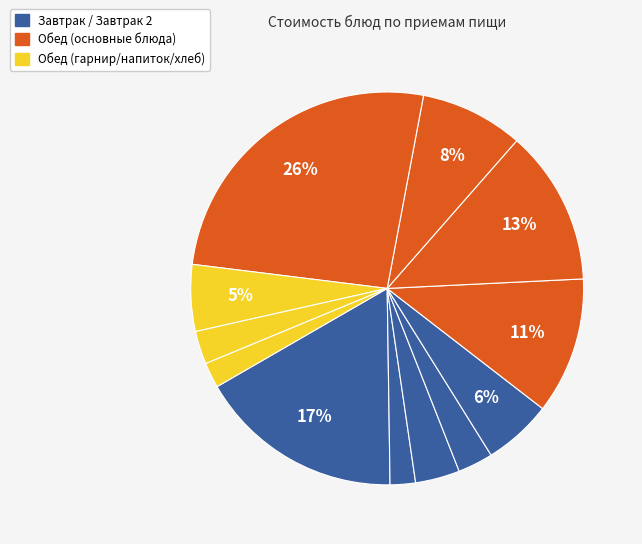

Count the number of slices in the pie.

12